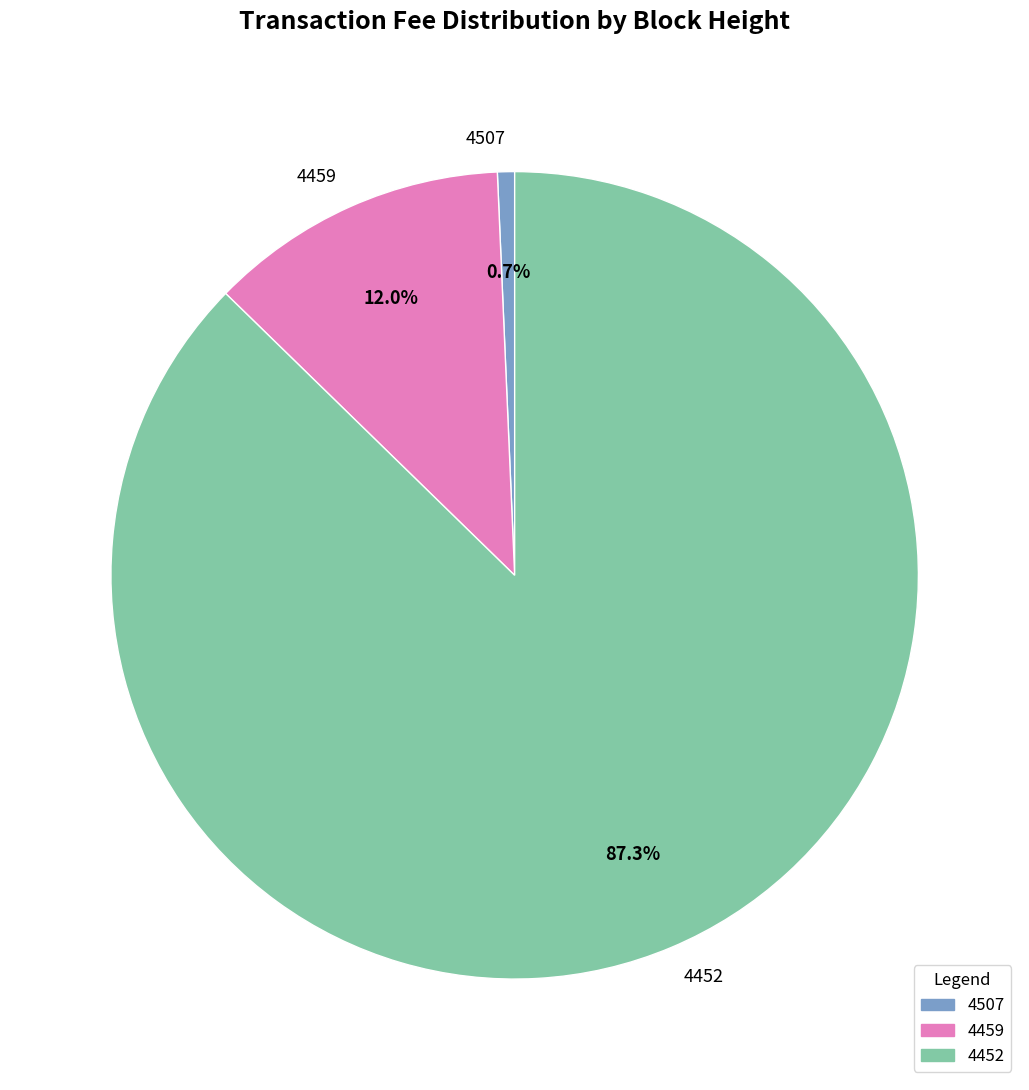

Between 4452 and 4507, which is larger?

4452